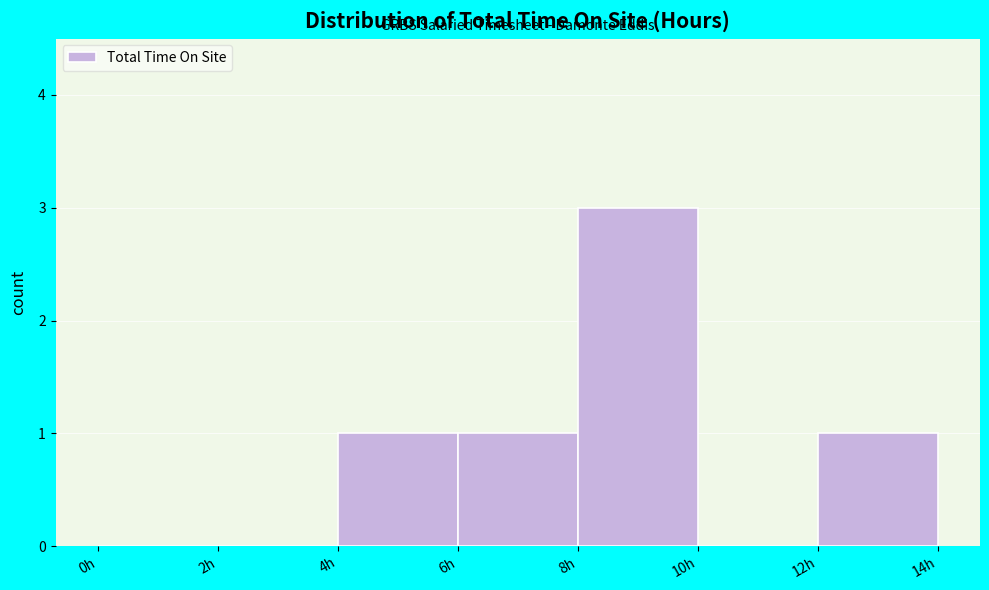

Reading left to right, transcribe this chart: for each bar, give the range it covers on the x-axis and its height. The values are not printed on the chart, so give them approximately, as read against the axis.

0 to 2: 0
2 to 4: 0
4 to 6: 1
6 to 8: 1
8 to 10: 3
10 to 12: 0
12 to 14: 1